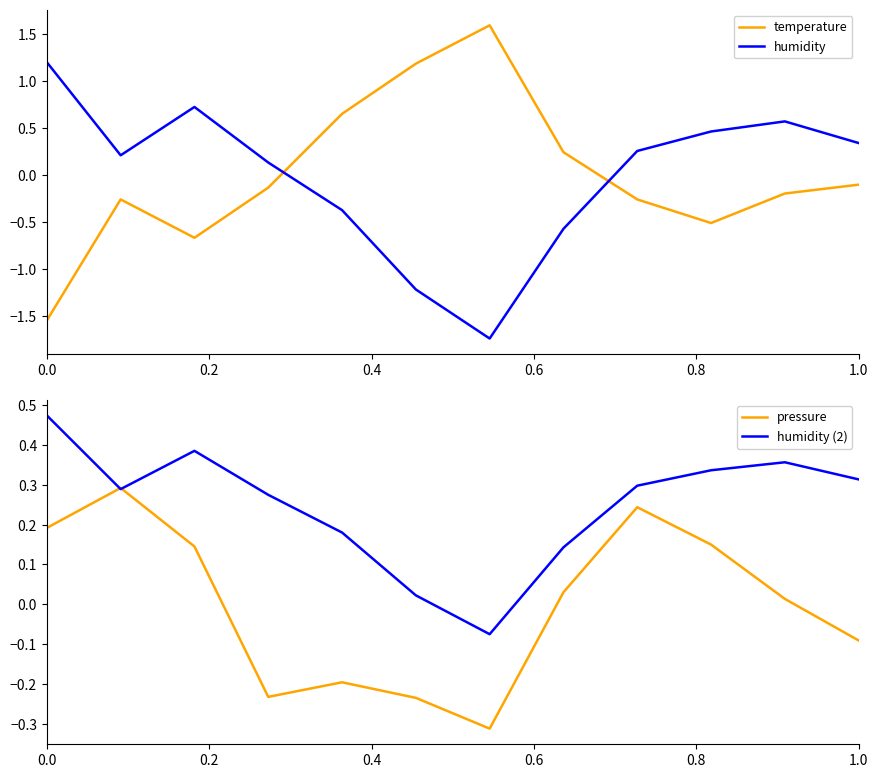

The humidity (2) series shows 0.5 at 1.0. True or false?

False